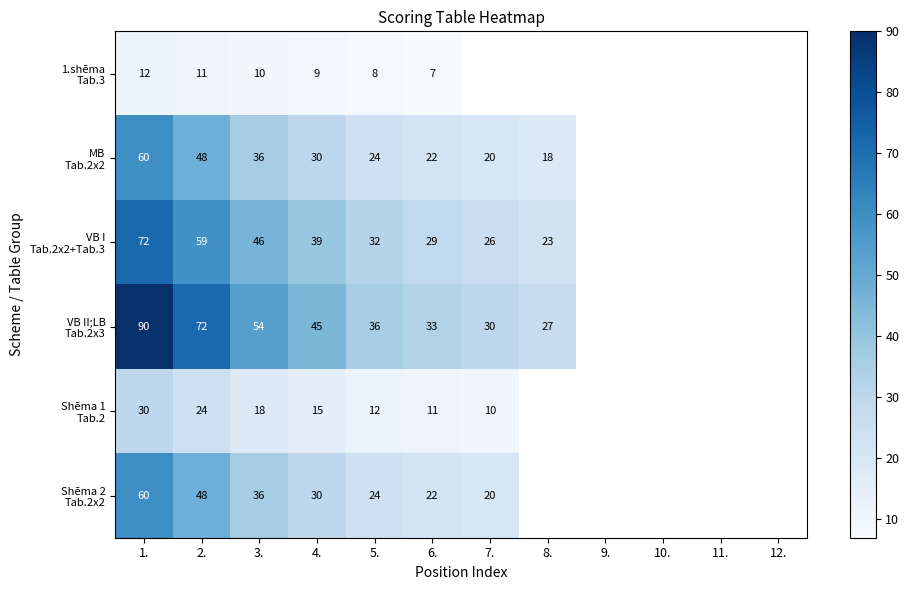

What is the total value across all series at 1.?

324